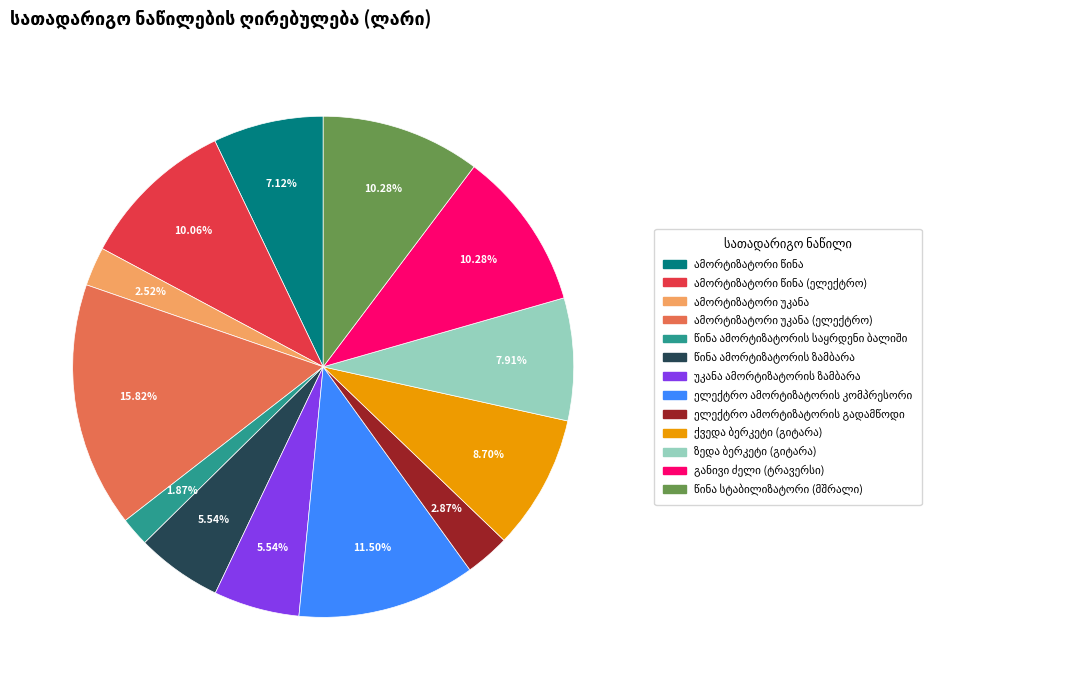

Is there a majority slice in this chart?

No